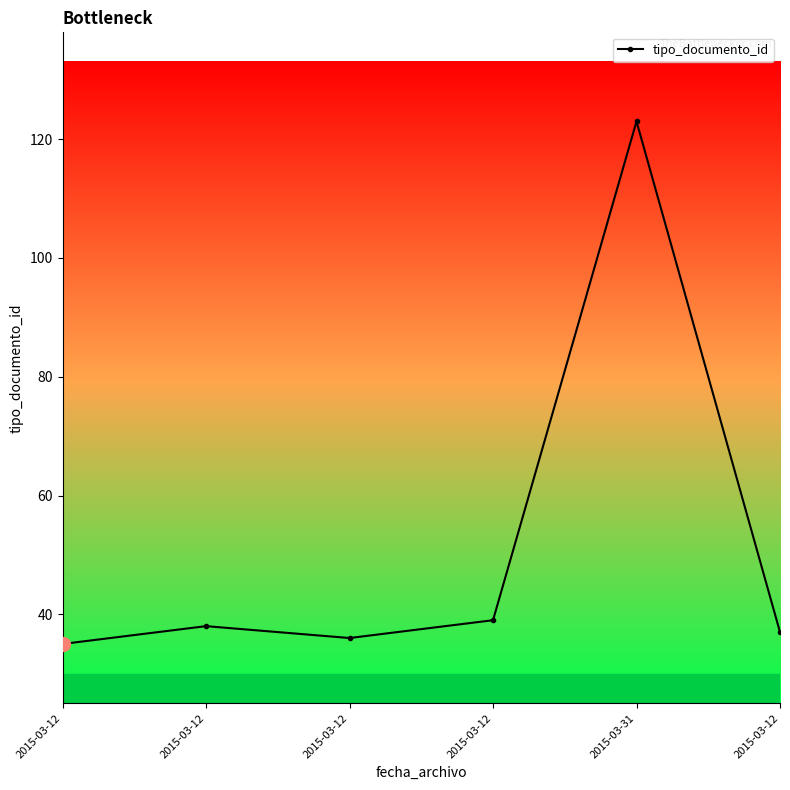

At which category does the chart reach its peak across all series?

2015-03-31